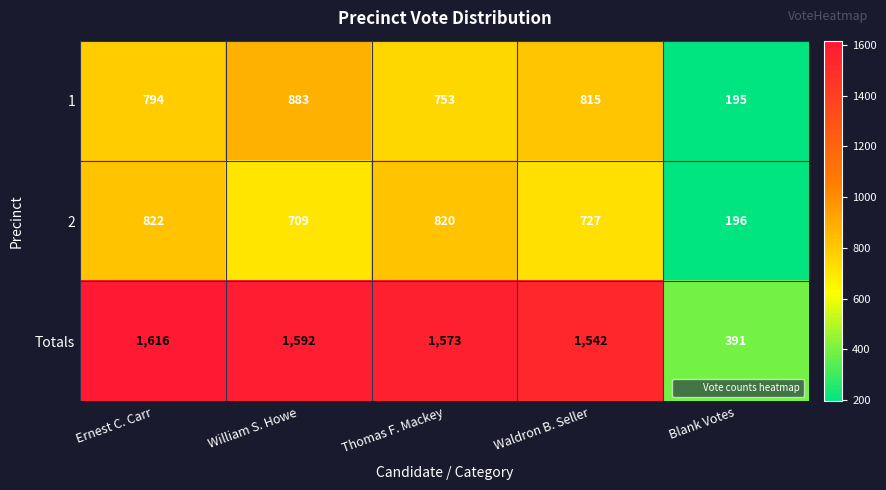

At Waldron B. Seller, list the series in order from largest to smallest.

Totals, 1, 2